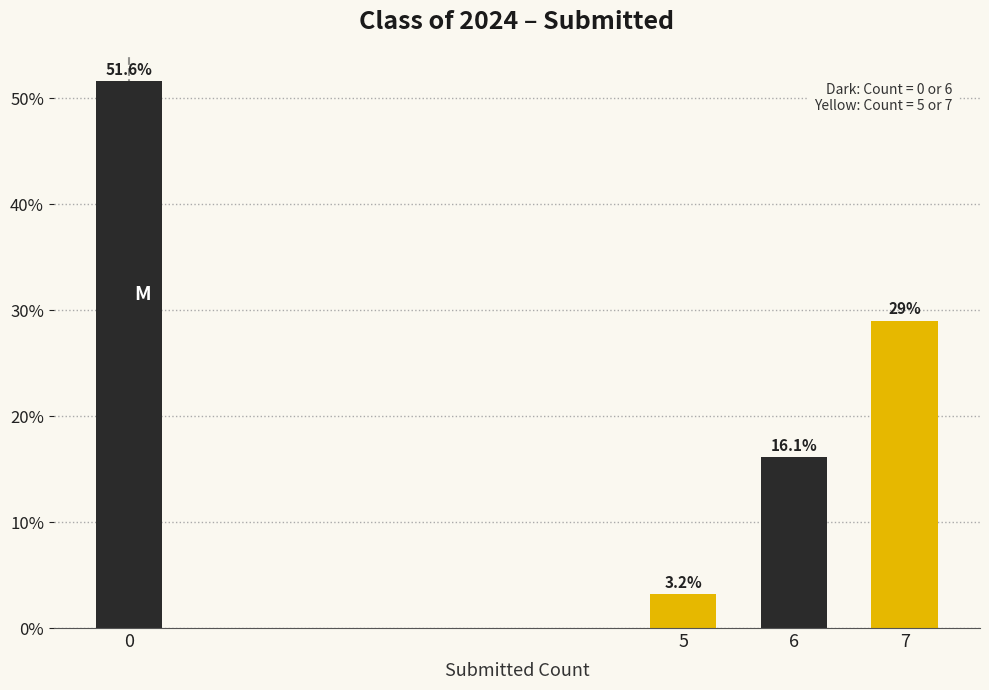

Reading right to left, what are all the values shown in this chart?

7=29.0	6=16.1	5=3.2	0=51.6